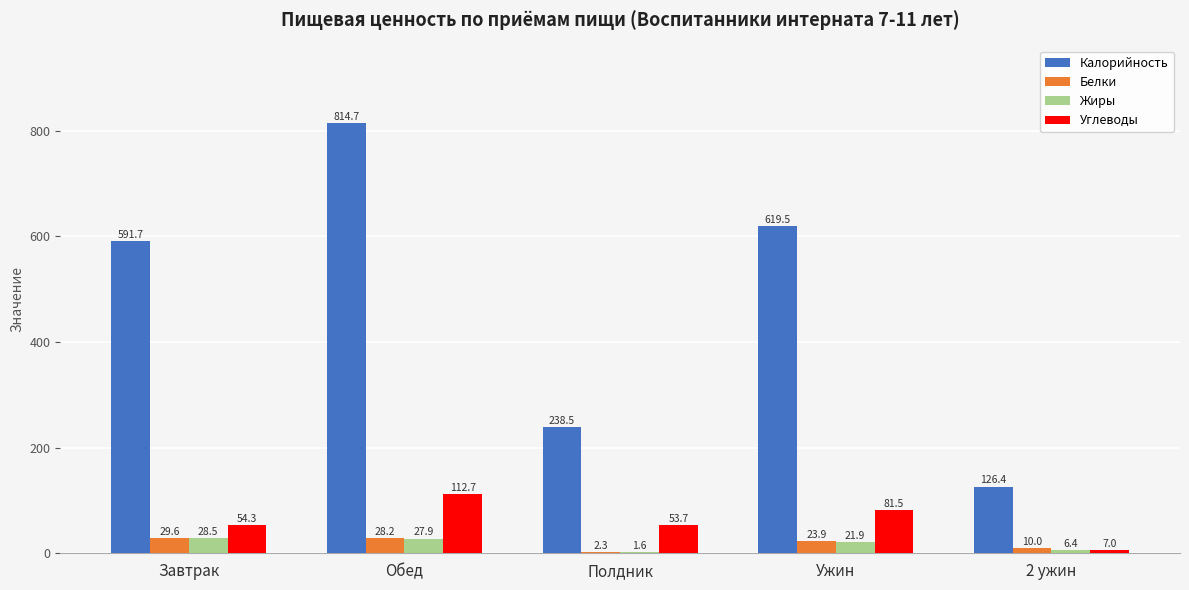

What is the sum of all Калорийность values?

2390.8